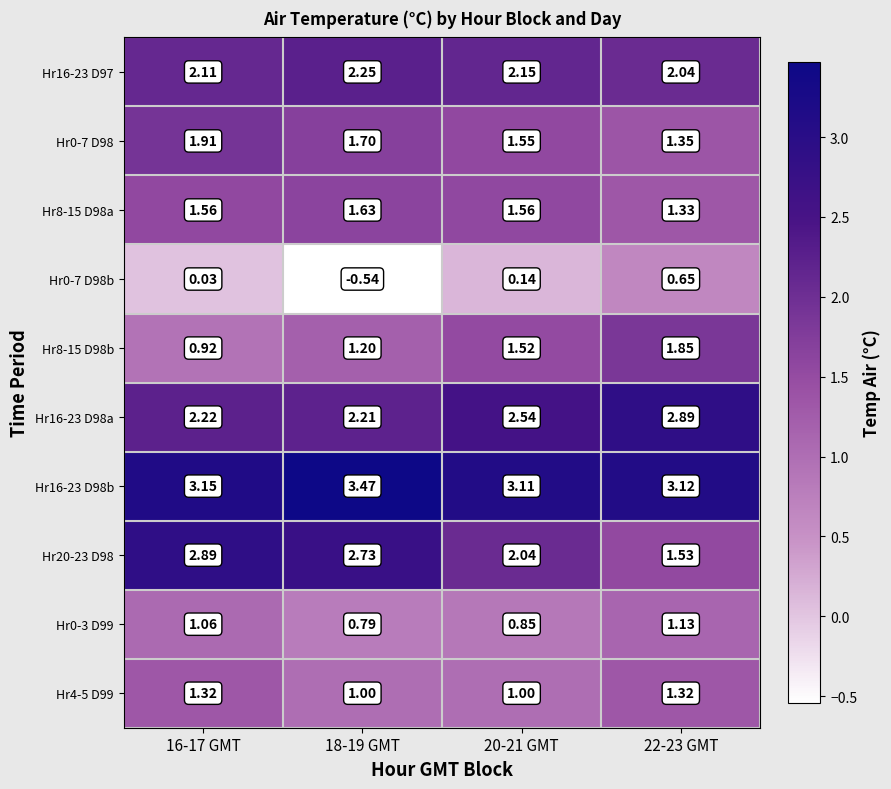

Is the value of Hr8-15 D98b at 22-23 GMT greater than the value of Hr0-3 D99 at 20-21 GMT?

Yes